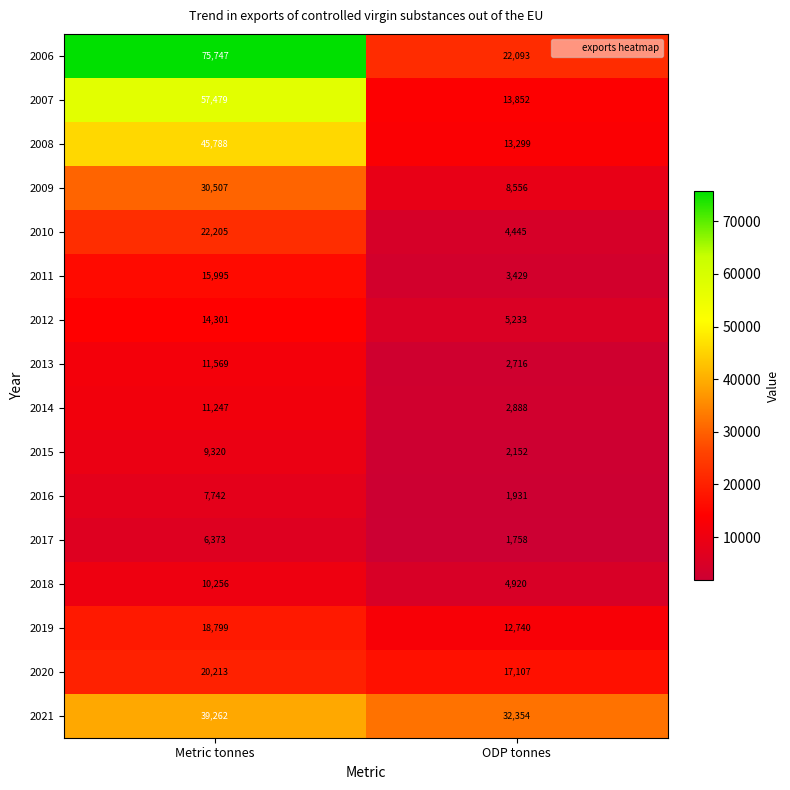

At which category is the sum across all series the highest?

Metric tonnes